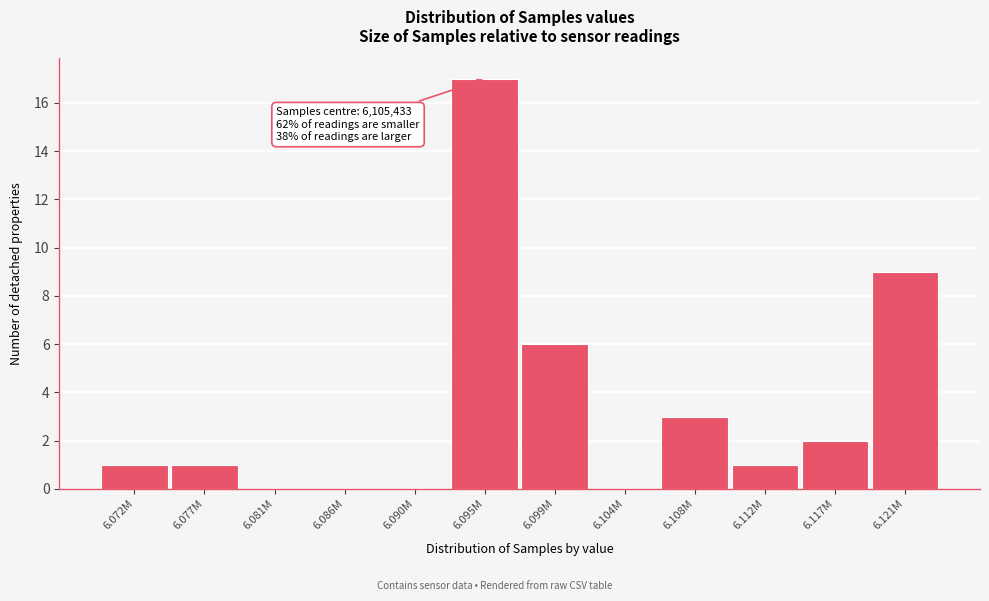

Reading left to right, extract all data points from this chart.

6.072M=1	6.077M=1	6.081M=0	6.086M=0	6.090M=0	6.095M=17	6.099M=6	6.104M=0	6.108M=3	6.112M=1	6.117M=2	6.121M=9